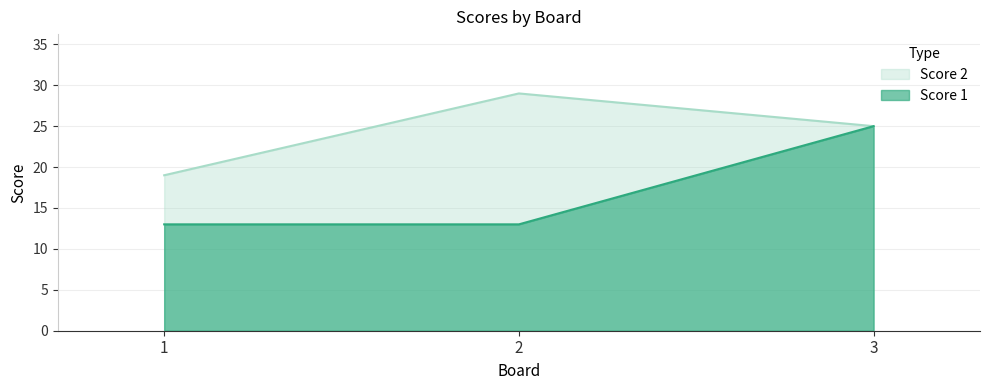

Which has a higher value, 3 or 1?

3